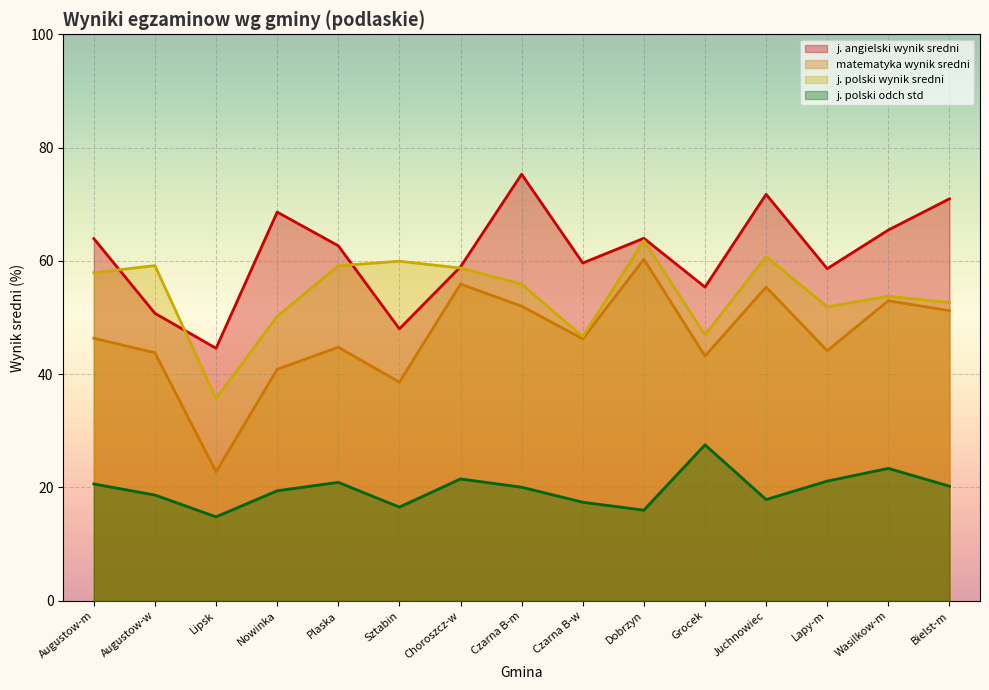

How many interior local valleys does the matematyka wynik sredni series have?

5